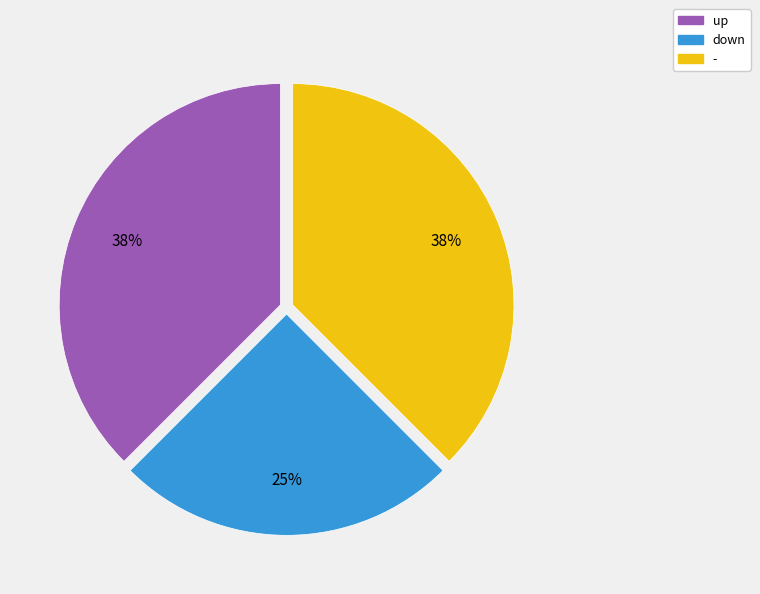

To the nearest percent, what portion does down represent?

25%